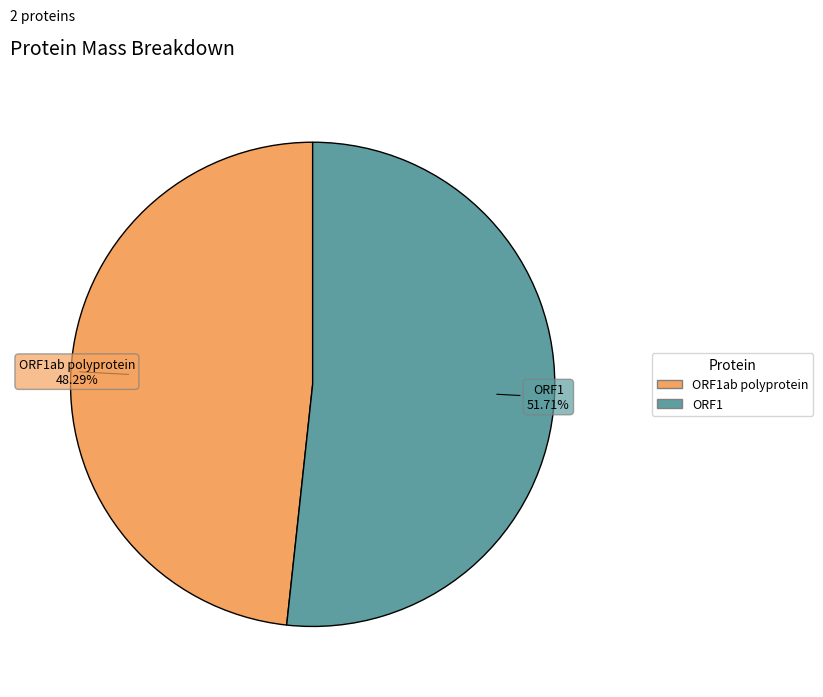

To the nearest percent, what is the combined percentage of ORF1ab polyprotein and ORF1?

100%